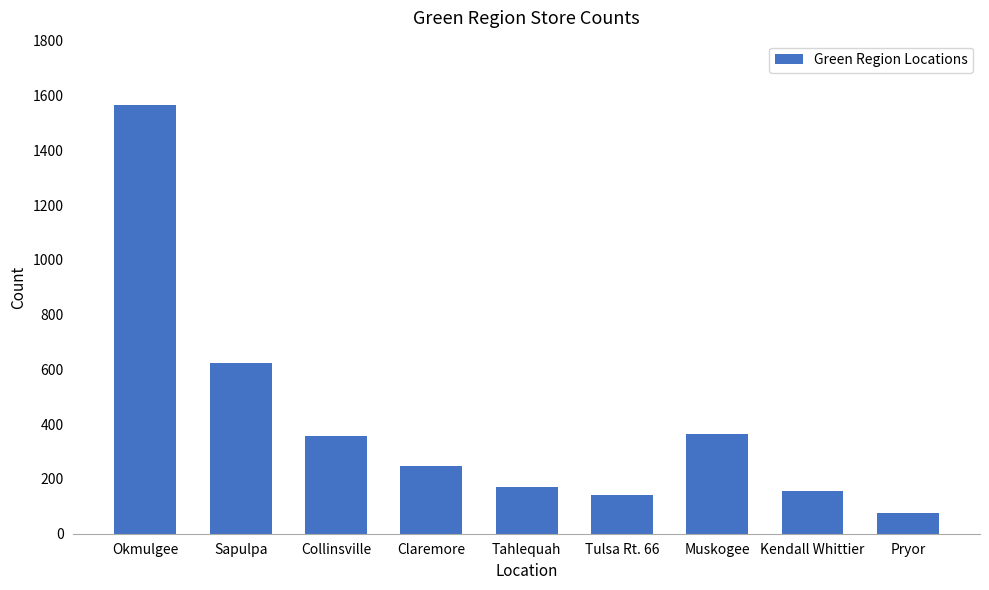

Between Sapulpa and Kendall Whittier, which is larger?

Sapulpa